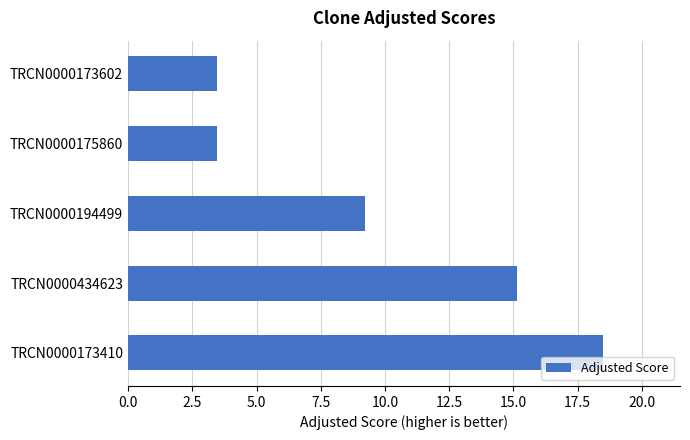

True or false: the data shows 1.8 at TRCN0000175860.

False